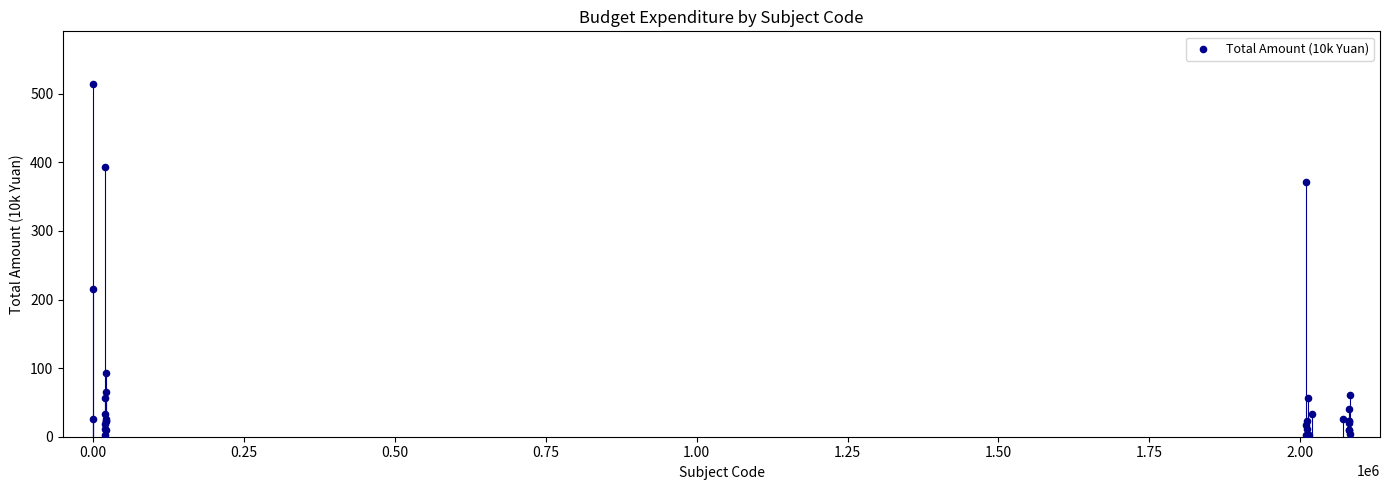

What Y value in the scatter plot is closest to 258?

215.1